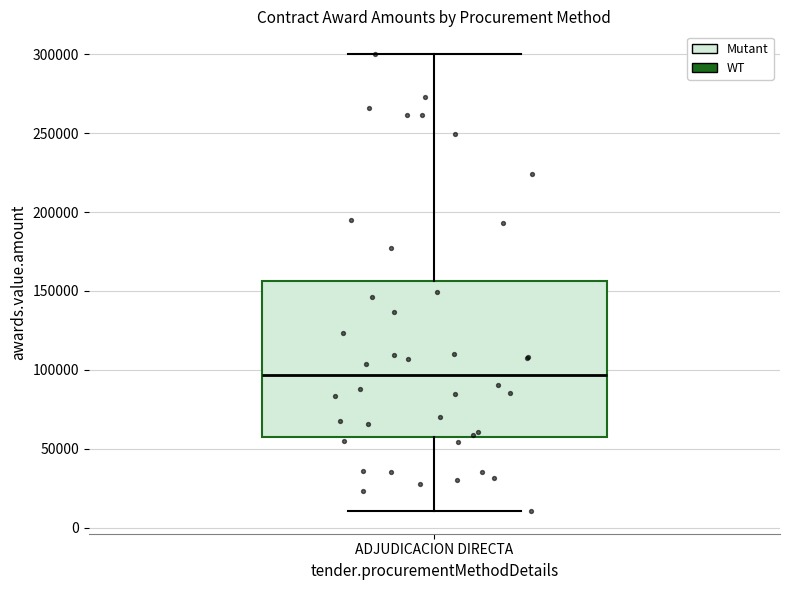

Transcribe this box plot: give where the median line is, the range the box spans, and where the two whiskers end, as read against the y-axis. The values are not printed on the chart, so give them approximately, as read against the axis.

median 95000, box 60000 to 155000, whiskers 10000 to 300000